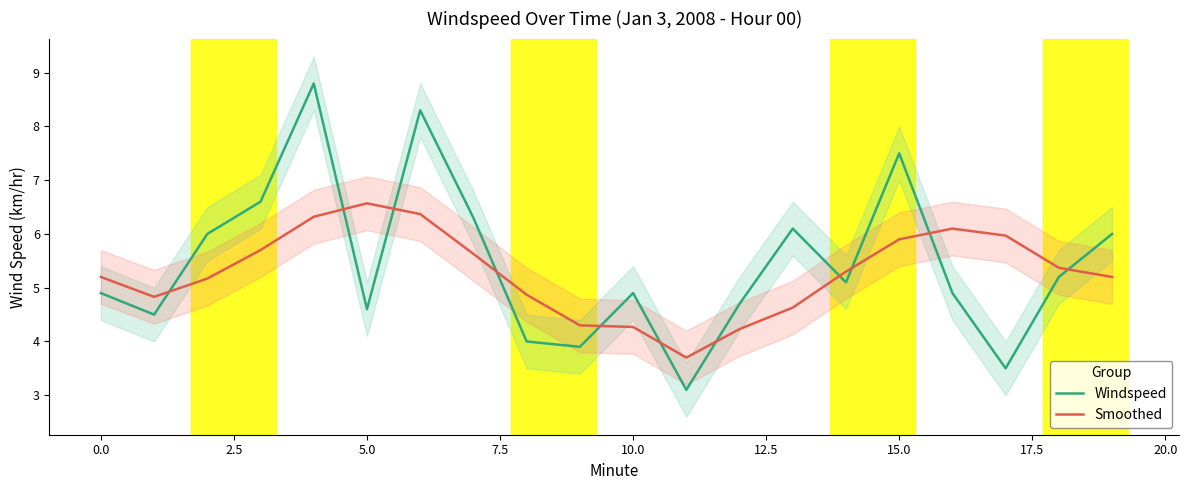

True or false: Smoothed has a value of 5.9 at 15.0.

True